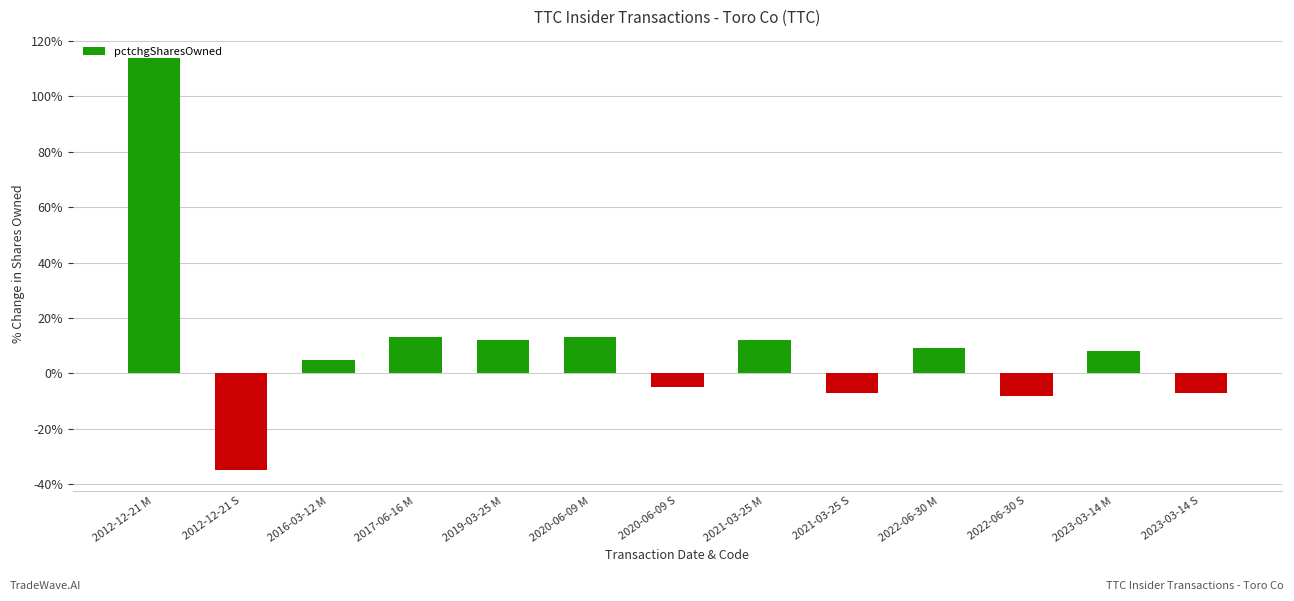

What is the label of the 13th bar from the left?

2023-03-14 S